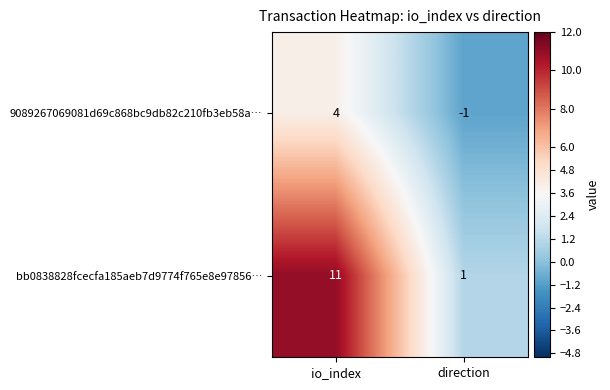

Reading left to right, extract all data points from this chart.

9089267069081d69c868bc9db82c210fb3eb58a…: io_index=4	direction=-1
bb0838828fcecfa185aeb7d9774f765e8e97856…: io_index=11	direction=1